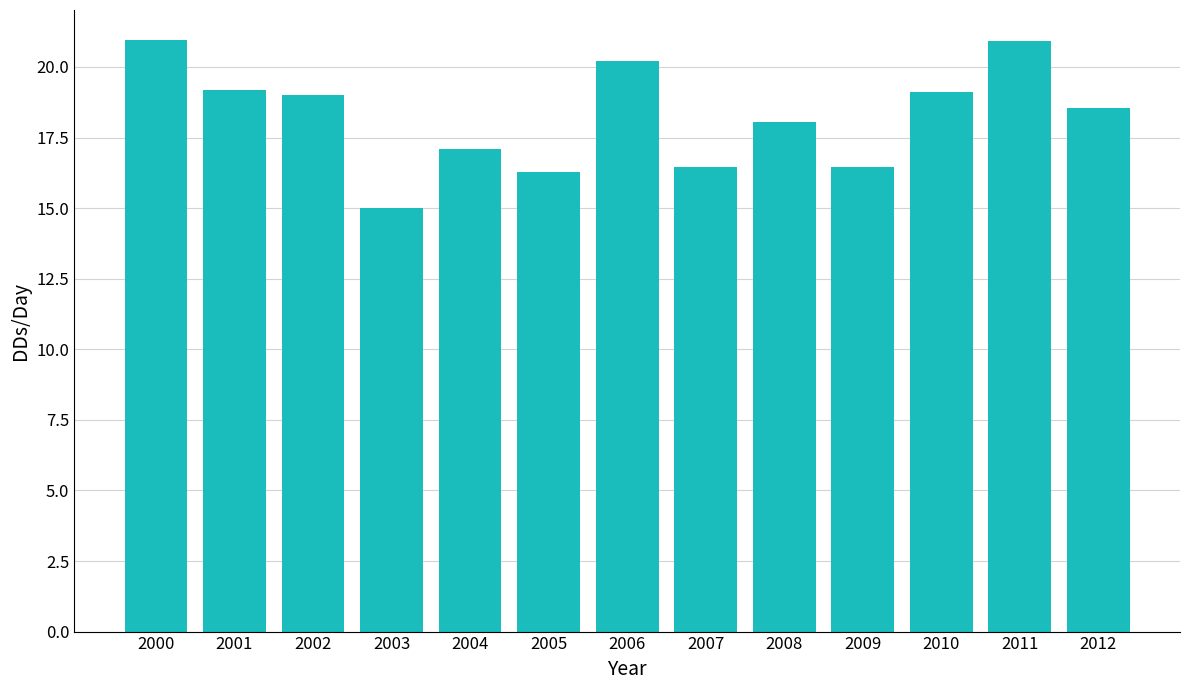

What is the sum of all values?

237.3